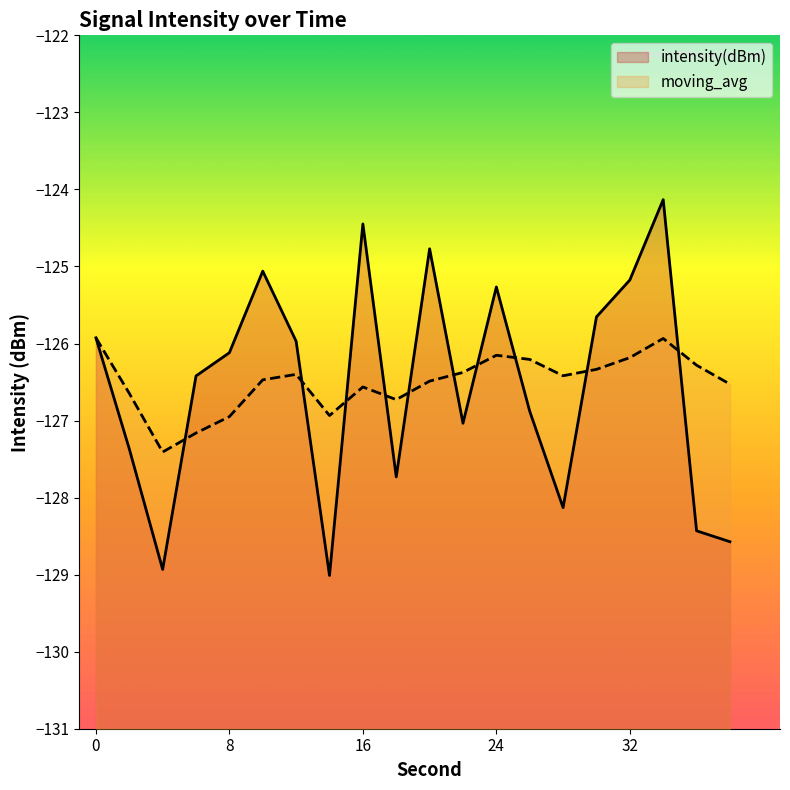

Is the value of moving_avg at 26 greater than the value of intensity(dBm) at 18?

Yes